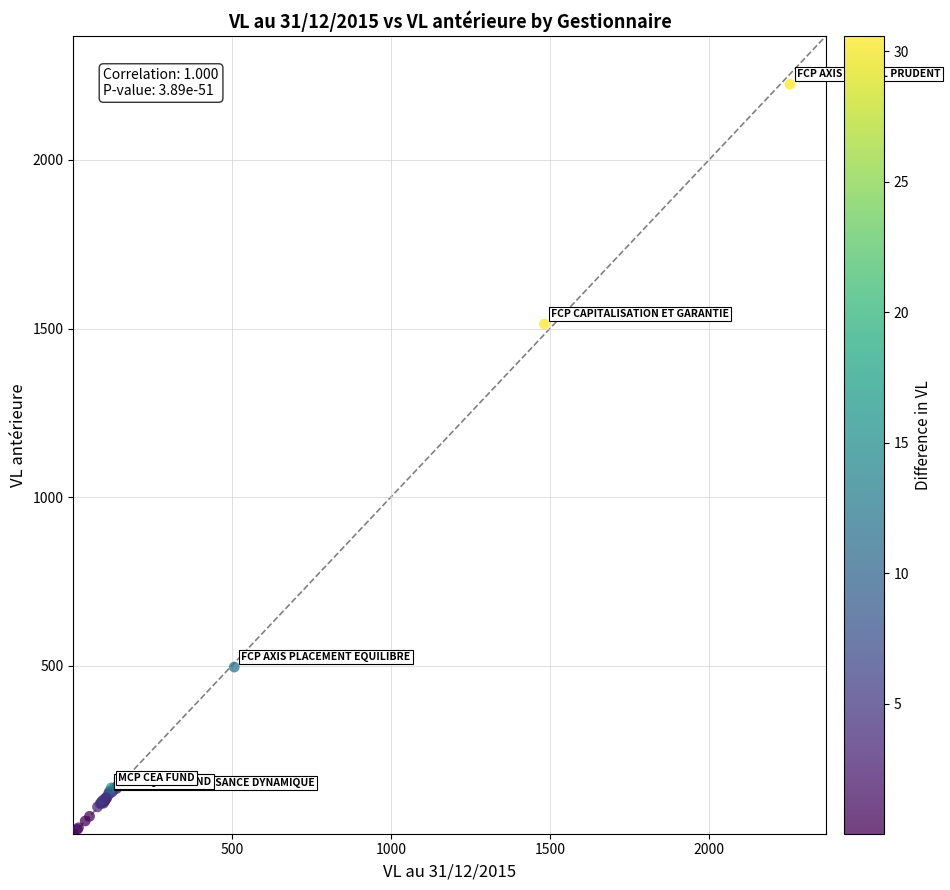

What Y value in the scatter plot is closest to 1113?

1513.4